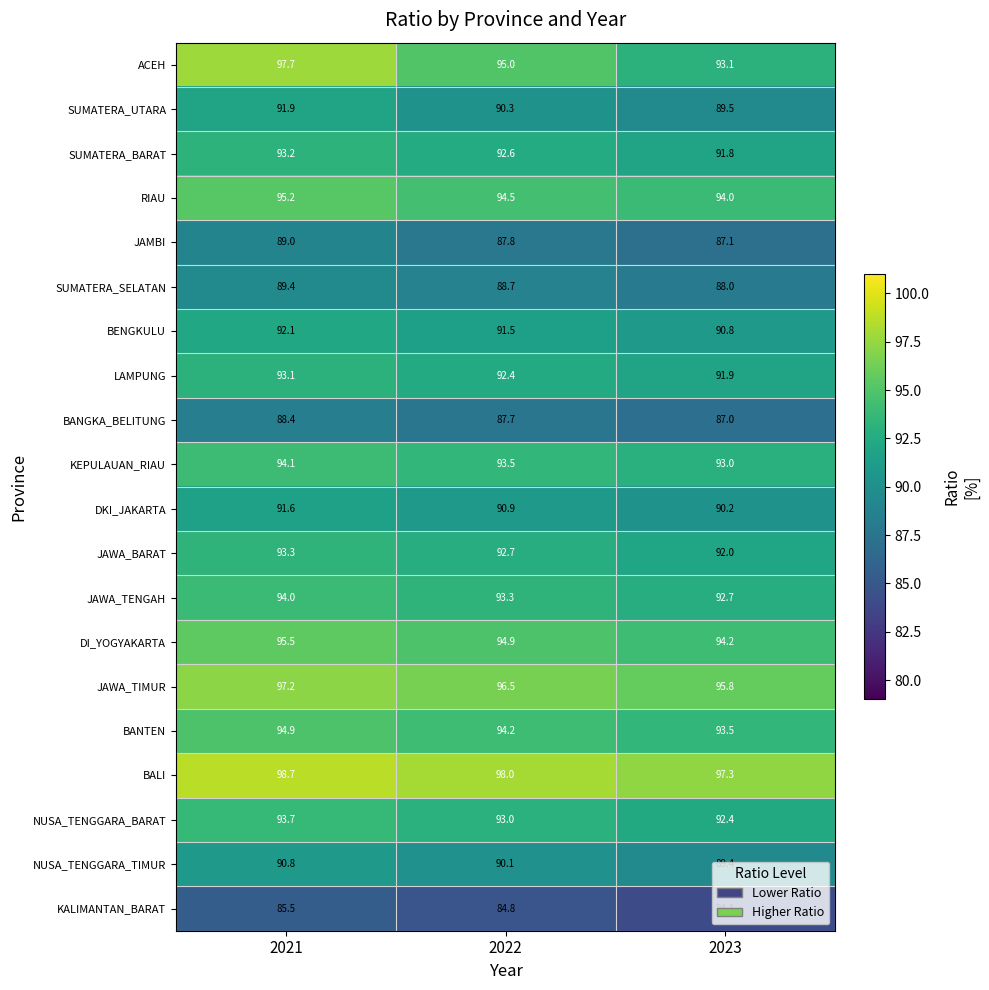

What is the difference between the JAWA_TENGAH values at 2022 and 2021?

0.7